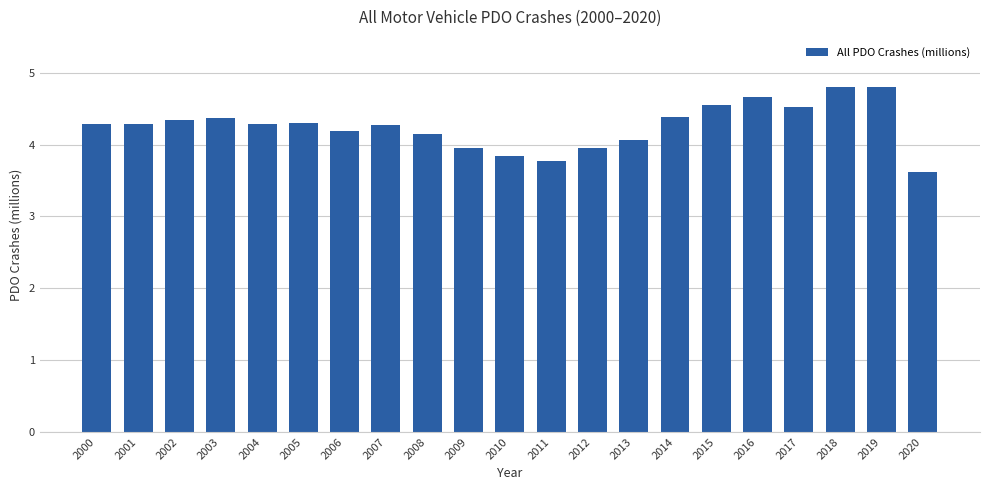

What is the change in value from 2002 to 2007?

-0.1